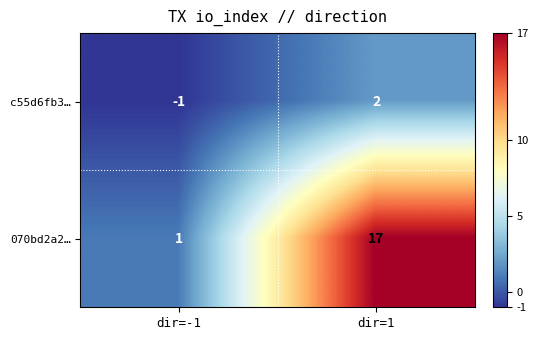

Reading right to left, transcribe all the data shown in this chart.

c55d6fb3…: dir=1=2	dir=-1=-1
070bd2a2…: dir=1=17	dir=-1=1